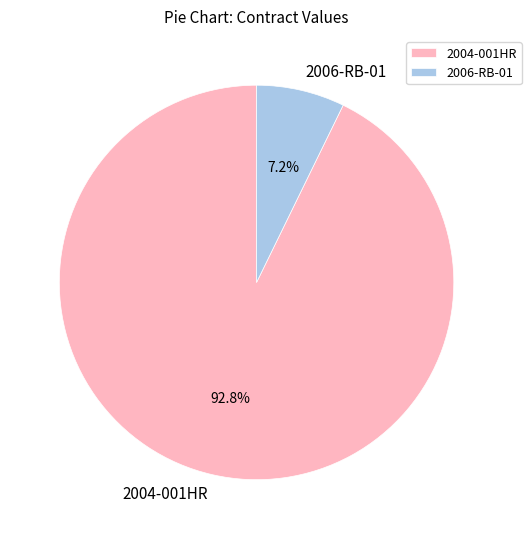

How many slices are in this pie chart?

2